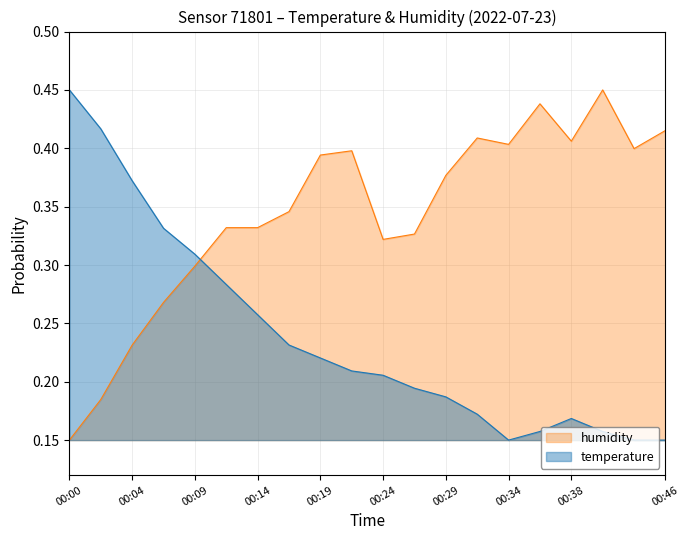

What is the average value of the temperature series?

0.2